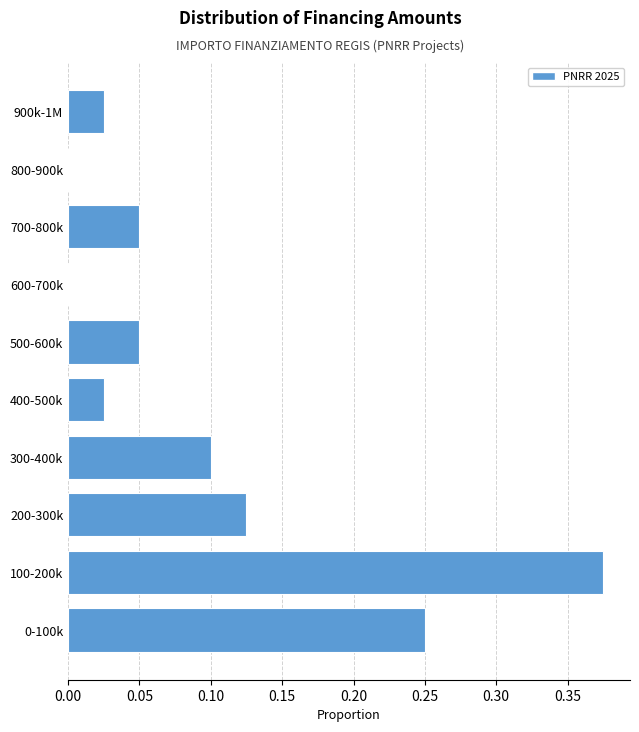

True or false: the data shows 0.1 at 200-300k.

True